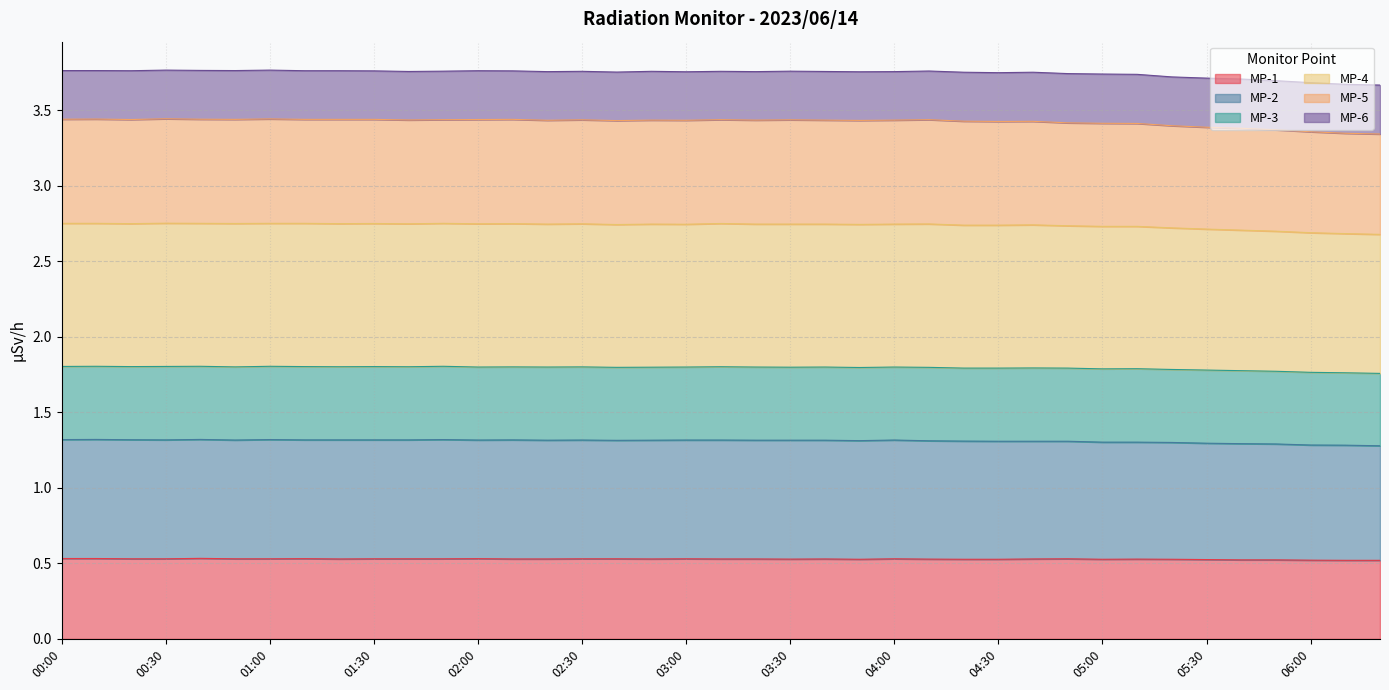

What is the highest value of the MP-1 series?

0.5